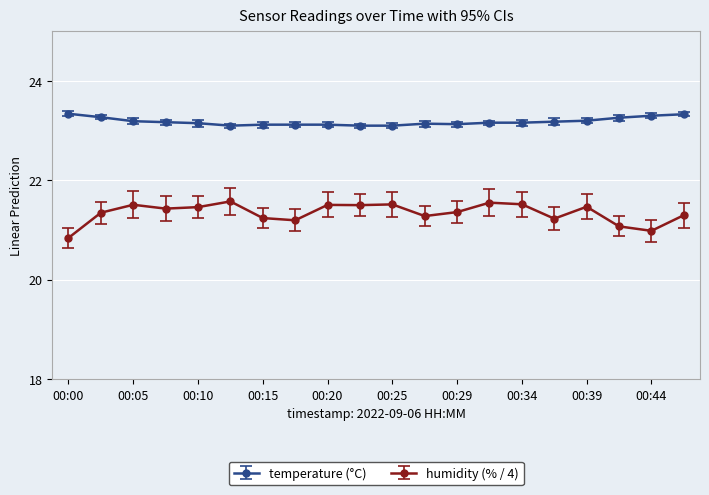

What is the average value of the humidity (% / 4) series?

21.3